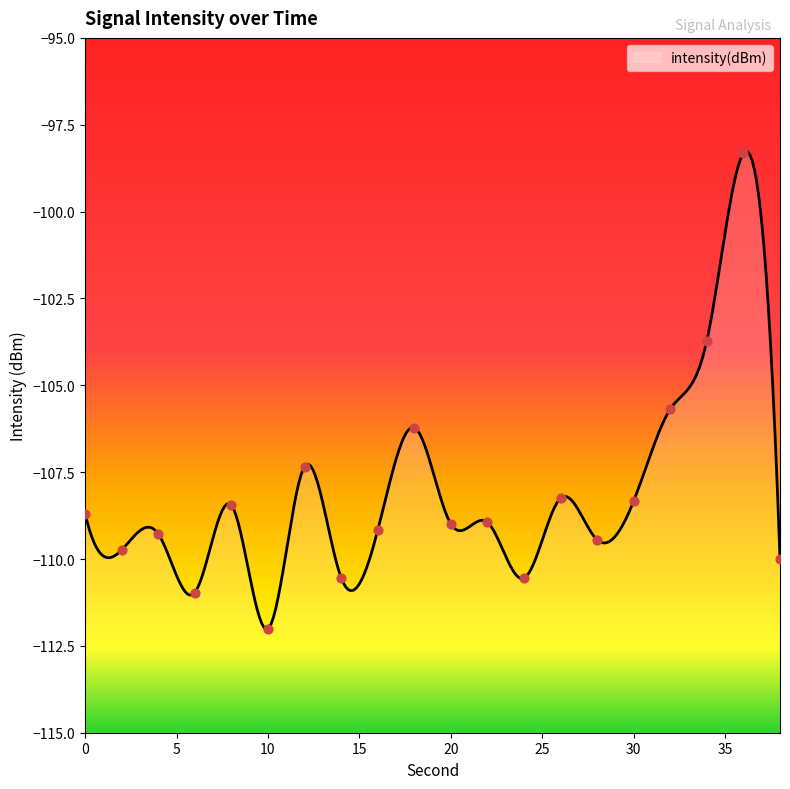

What is the change in value from 26 to 38?

-1.7